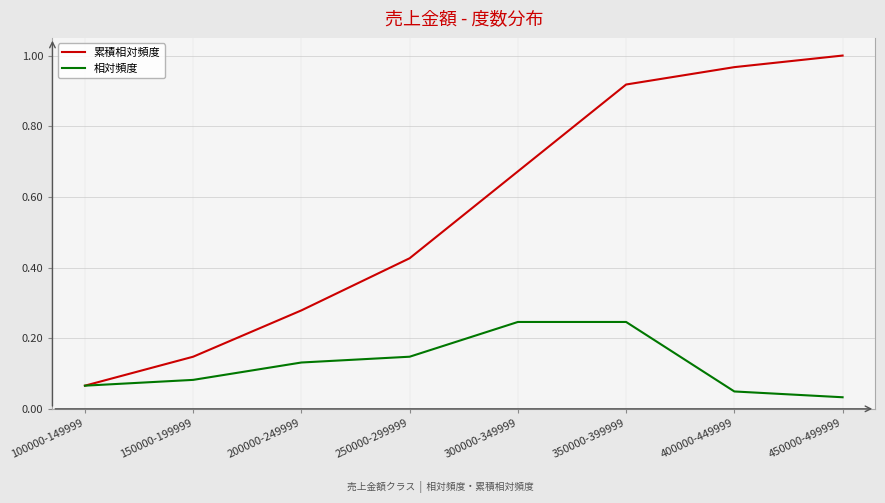

At which label is 累積相対頻度 closest to 0?

100000-149999